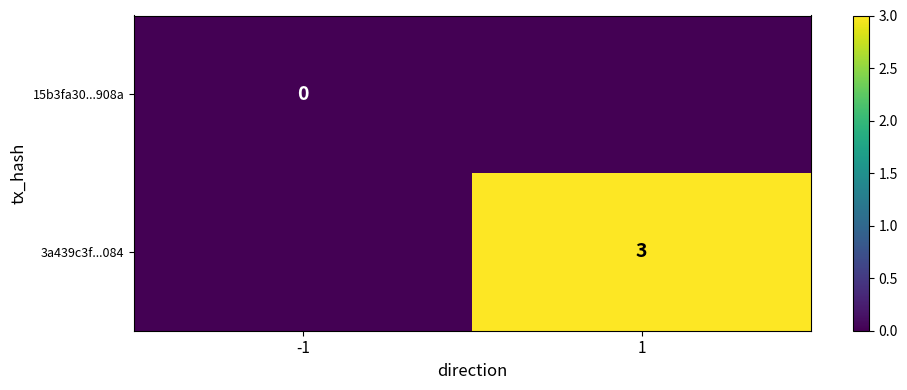

At which category is the sum across all series the highest?

1